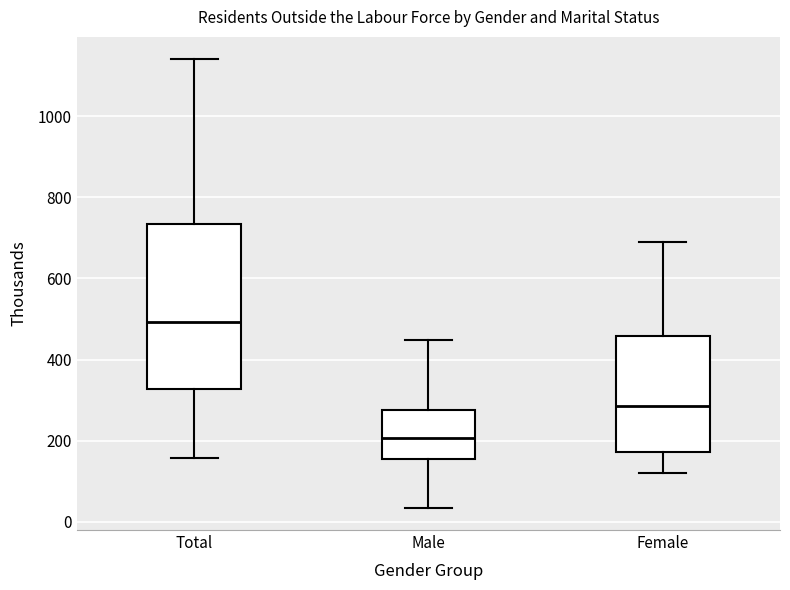

Reading left to right, read every box against the y-axis: the position of its median line, the range the box covers, and the ends of its whiskers. The values are not printed on the chart, so give them approximately, as read against the axis.

Total: median 500, box 320 to 740, whiskers 160 to 1140
Male: median 200, box 160 to 280, whiskers 40 to 440
Female: median 280, box 180 to 460, whiskers 120 to 700